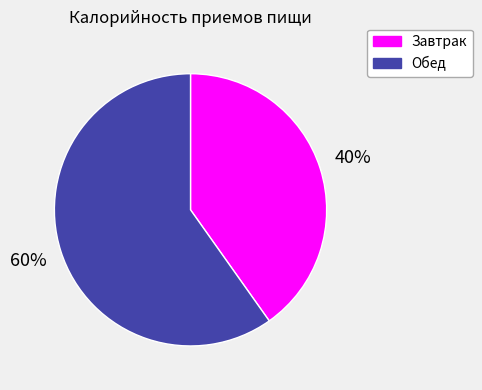

Which slice is the largest?

Обед